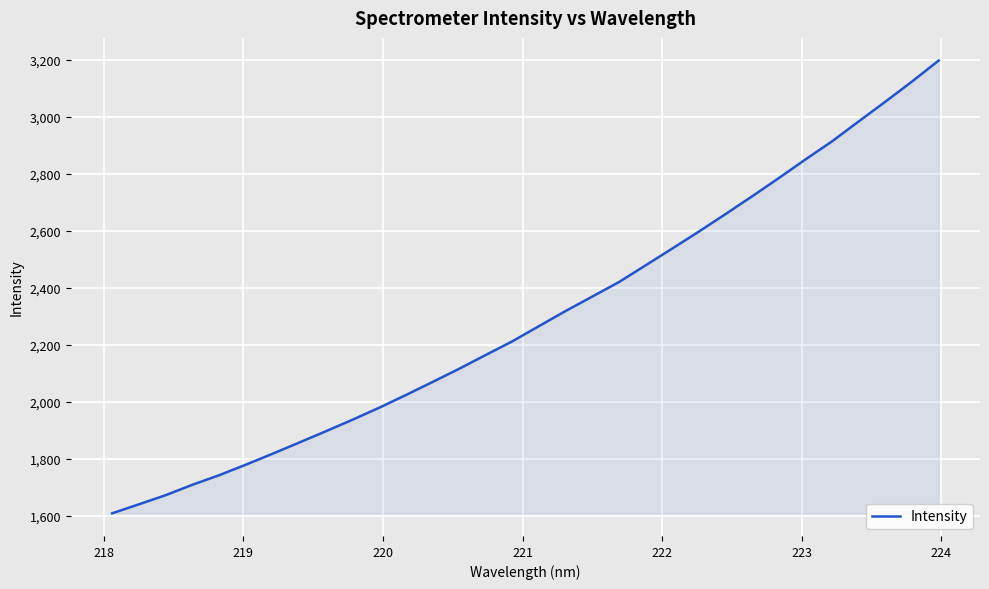

What is the difference between the maximum and minimum values?

1590.3